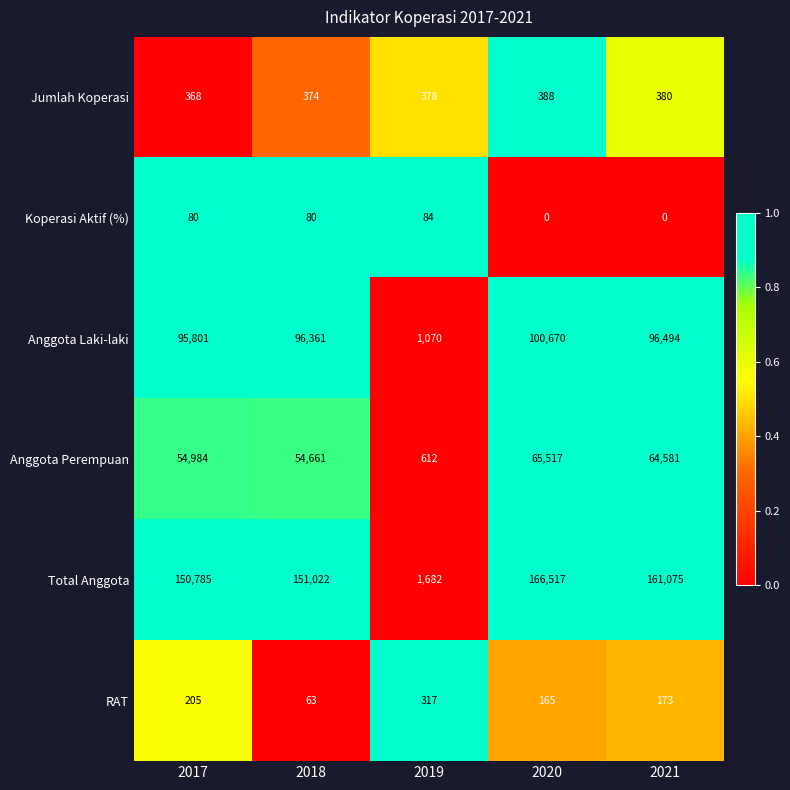

At how many categories does at least one series exceed 14664?

4